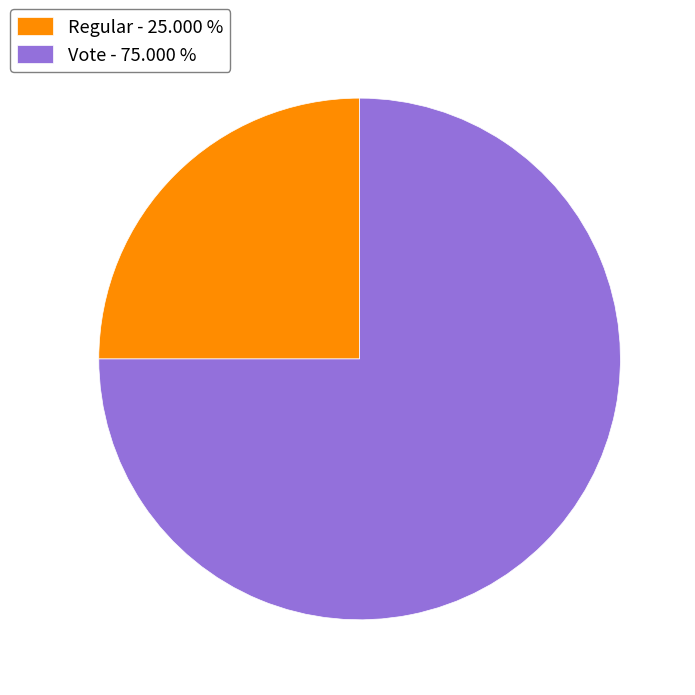

Rank the categories by value from highest to lowest.

Vote - 75.000 %, Regular - 25.000 %